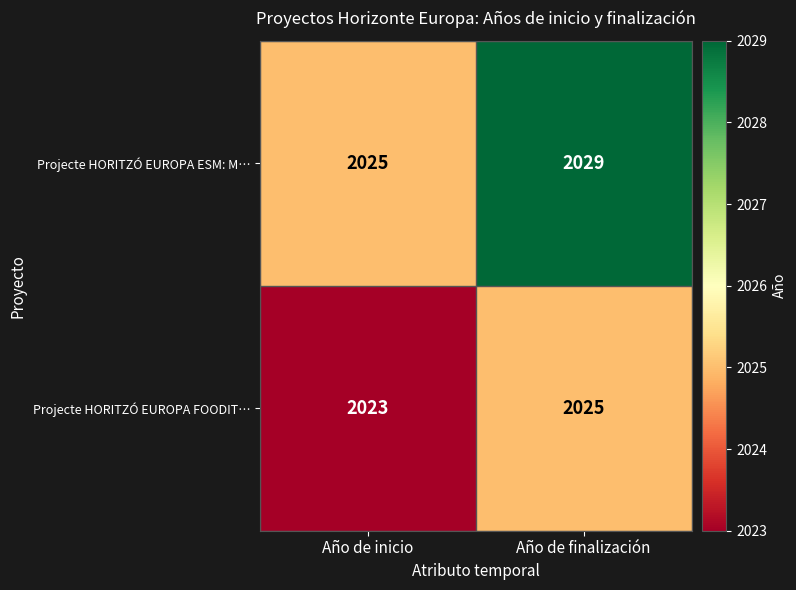

Which series has the largest range (max minus min)?

Projecte HORITZÓ EUROPA ESM: M…